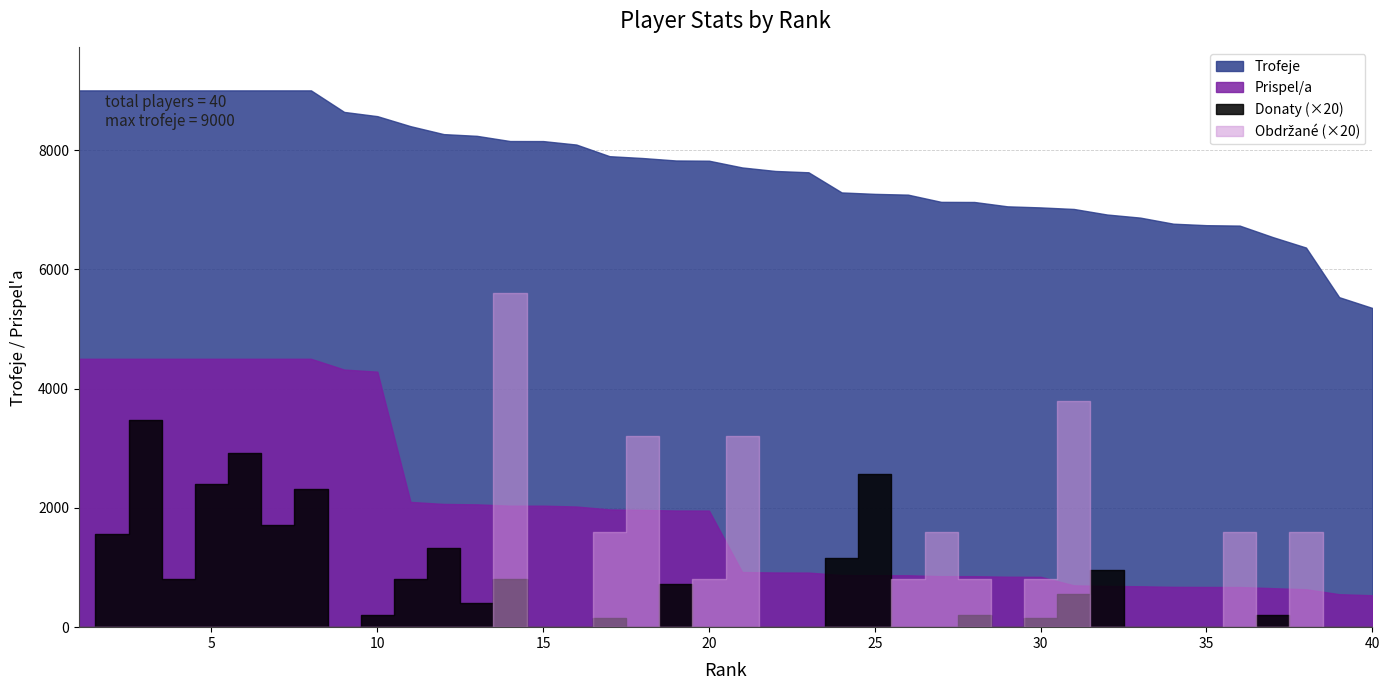

What is the value of the Obdrzane point at the 26th from the left?

40